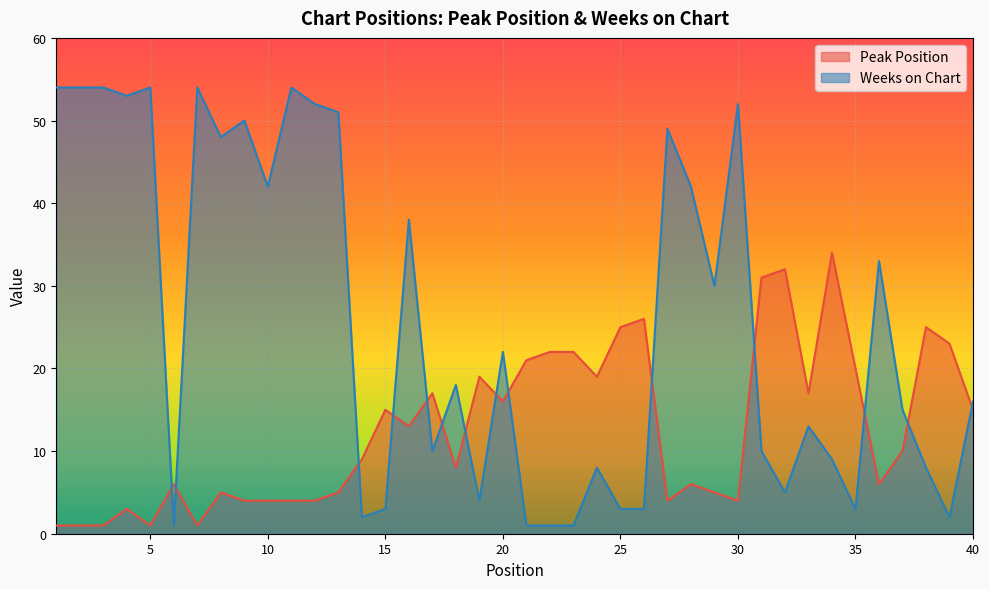

Where is the first local maximum for Weeks on Chart?

5